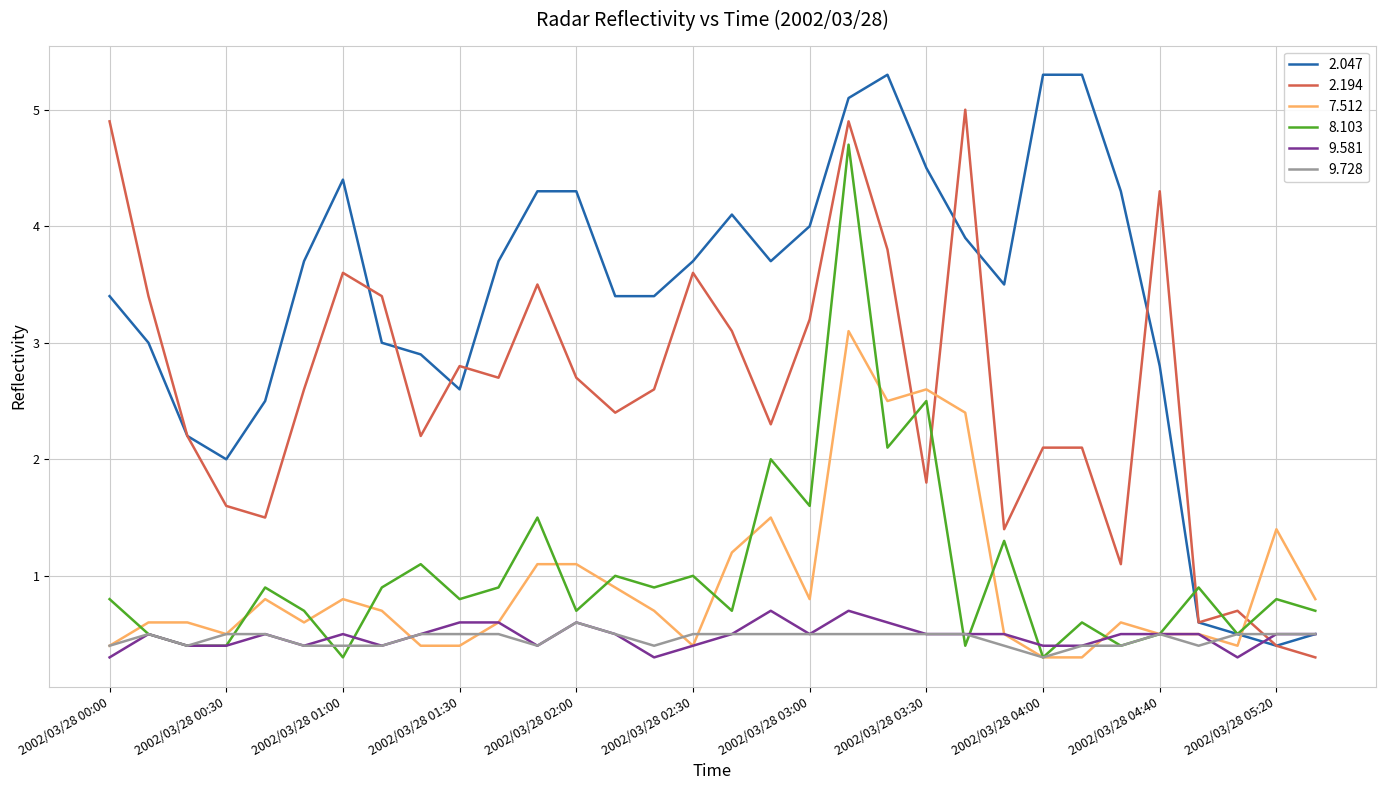

Which series has the largest range (max minus min)?

2.047